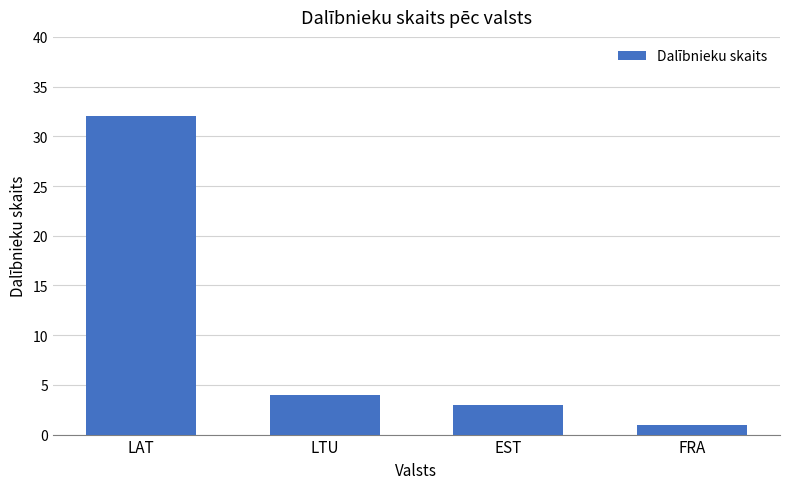

What is the approximate value at LAT?

32